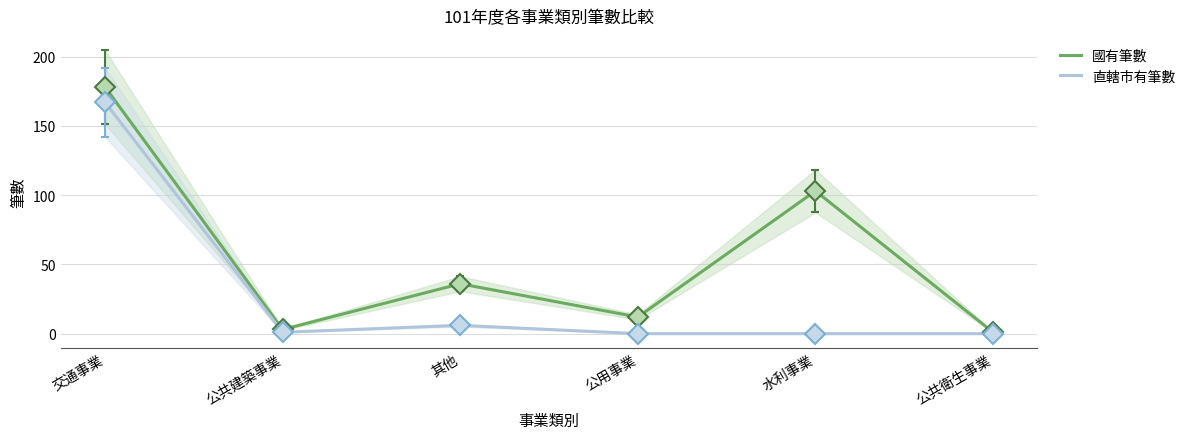

What are all the series names shown in the legend?

國有筆數, 直轄市有筆數